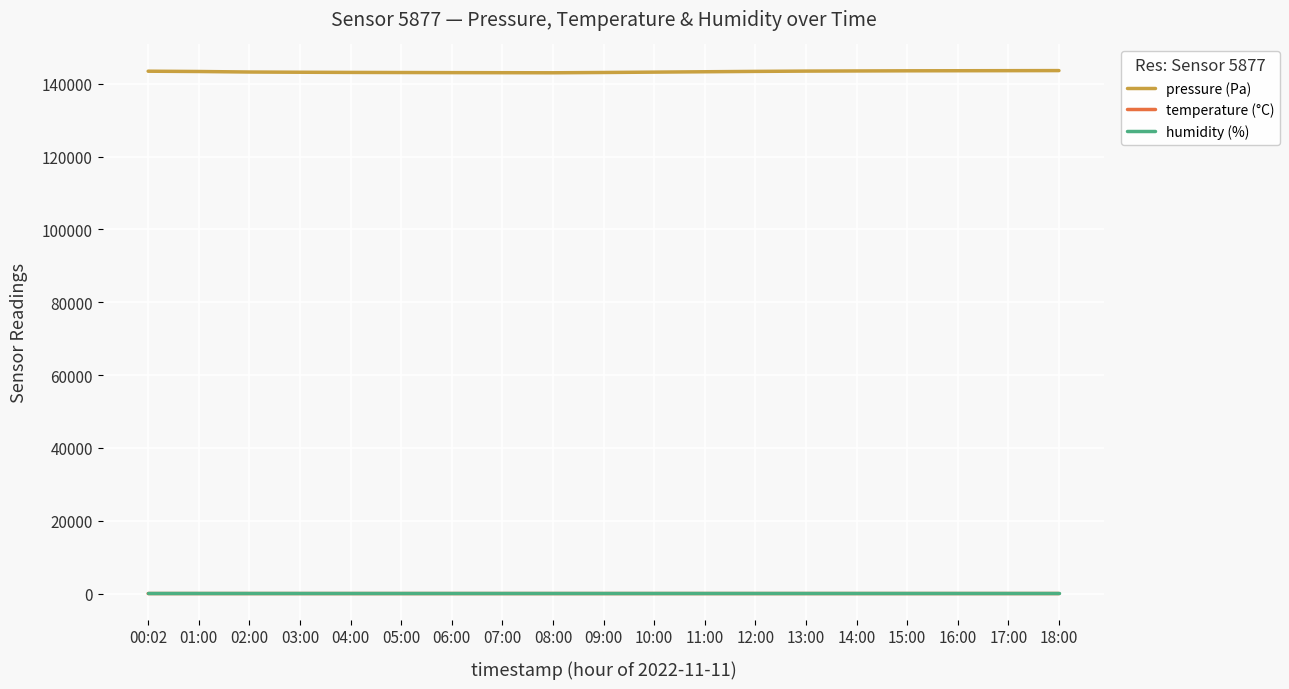

What is the maximum value shown in the chart?

143620.0